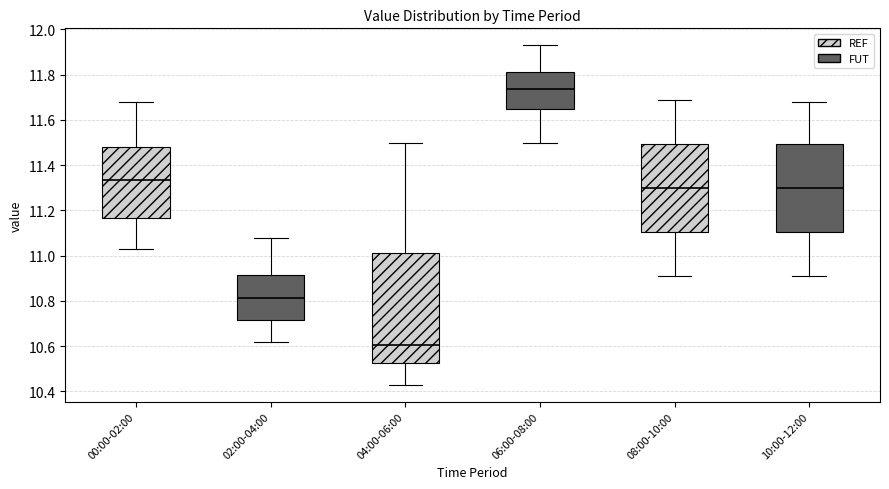

Reading left to right, read every box against the y-axis: the position of its median line, the range the box covers, and the ends of its whiskers. The values are not printed on the chart, so give them approximately, as read against the axis.

00:00-02:00: median 11.34, box 11.16 to 11.48, whiskers 11.04 to 11.68
02:00-04:00: median 10.82, box 10.72 to 10.92, whiskers 10.62 to 11.08
04:00-06:00: median 10.60, box 10.52 to 11.02, whiskers 10.44 to 11.50
06:00-08:00: median 11.74, box 11.66 to 11.82, whiskers 11.50 to 11.94
08:00-10:00: median 11.30, box 11.10 to 11.50, whiskers 10.92 to 11.70
10:00-12:00: median 11.30, box 11.10 to 11.50, whiskers 10.92 to 11.68